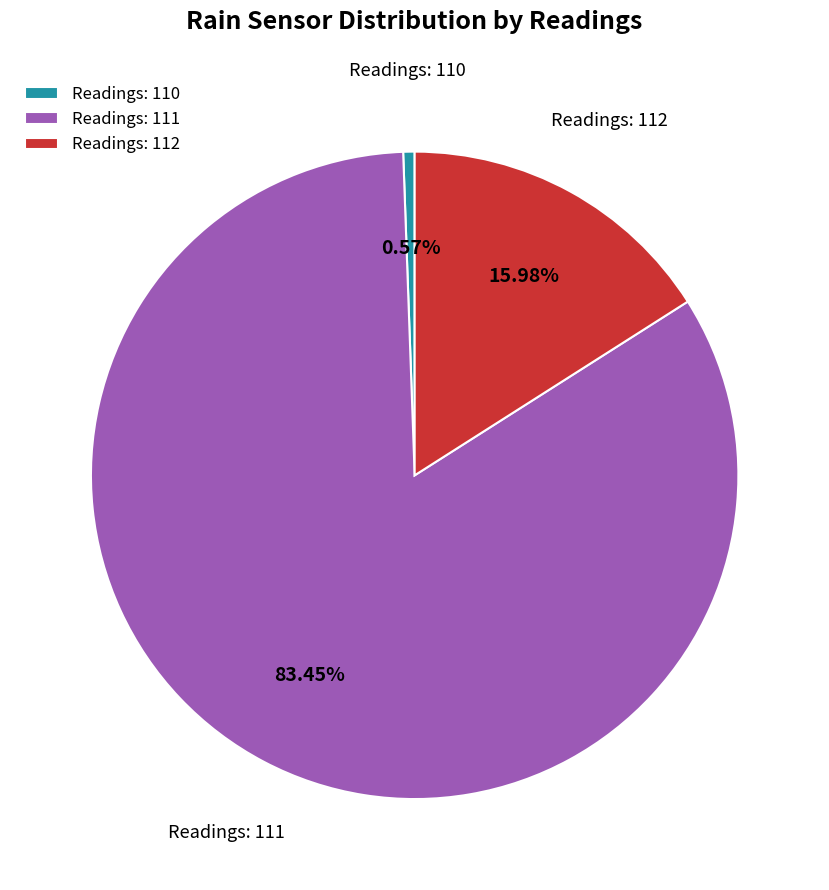

Which has a higher value, Readings: 111 or Readings: 110?

Readings: 111